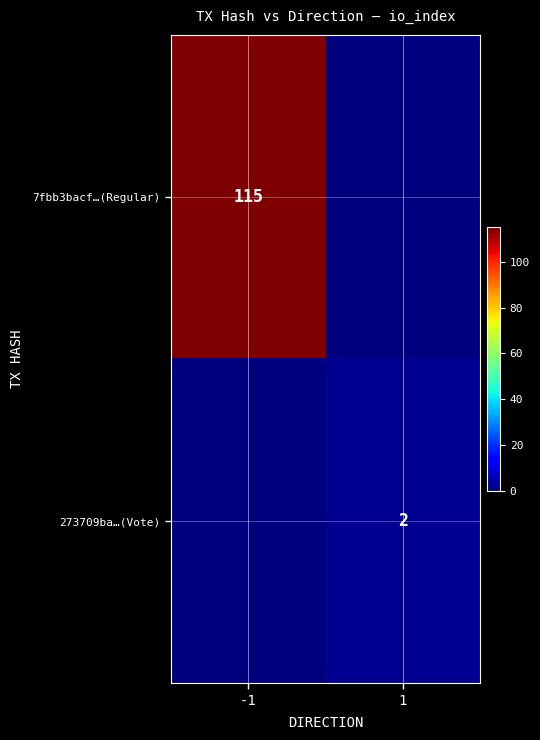

What is the total value across all series at 1?

2